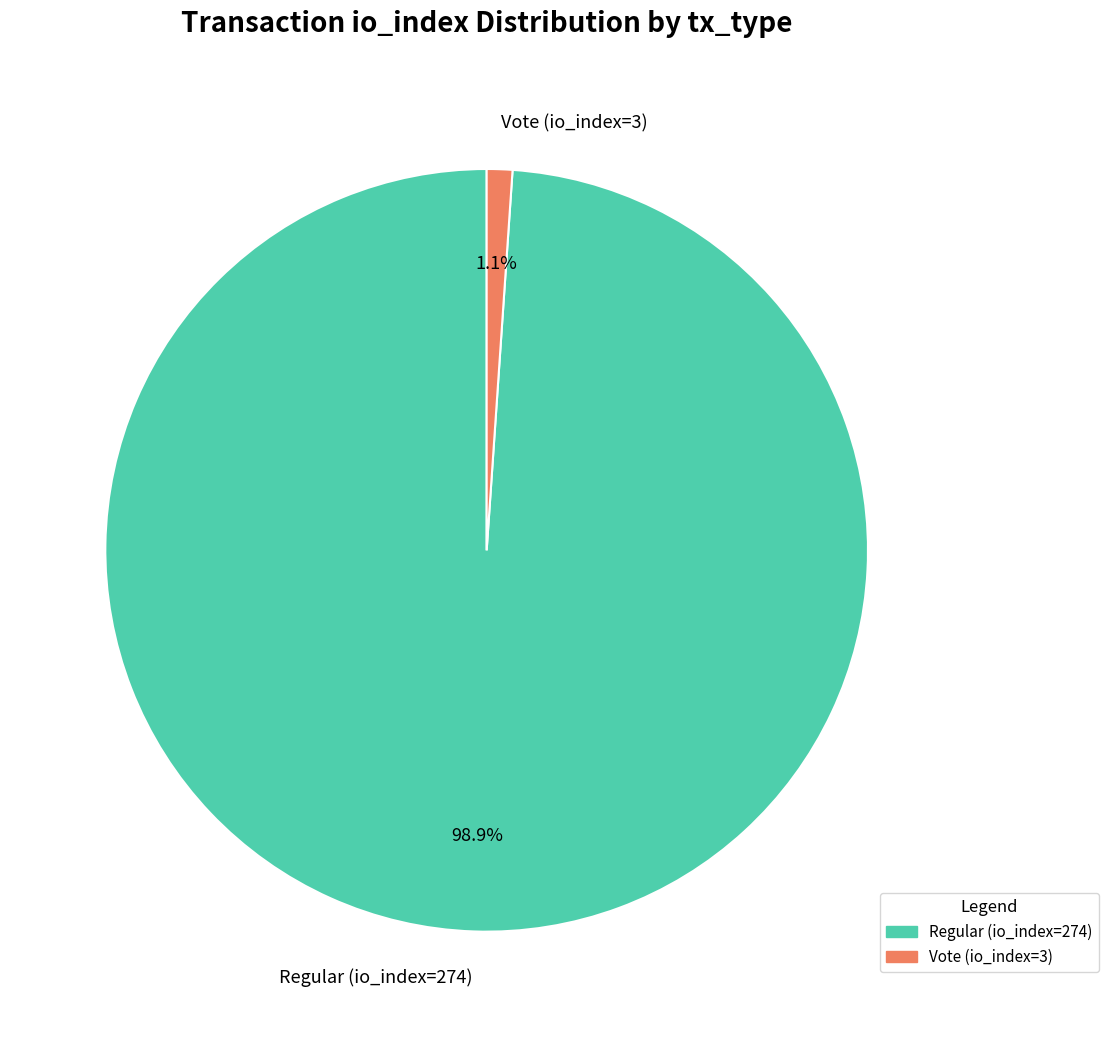

Combined, do Regular (io_index=274) and Vote (io_index=3) account for over 50%?

Yes